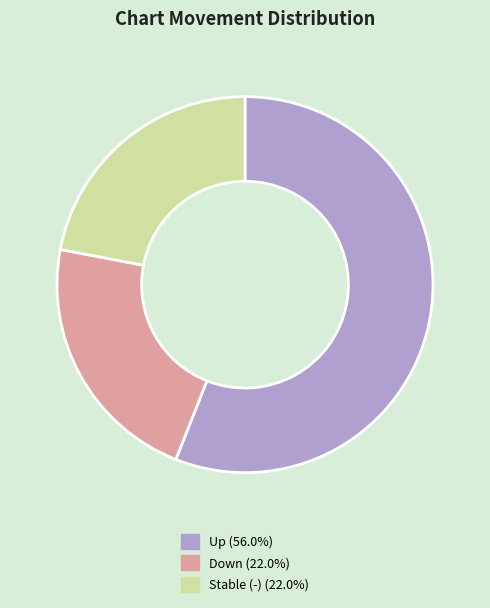

How many segments does this pie chart have?

3